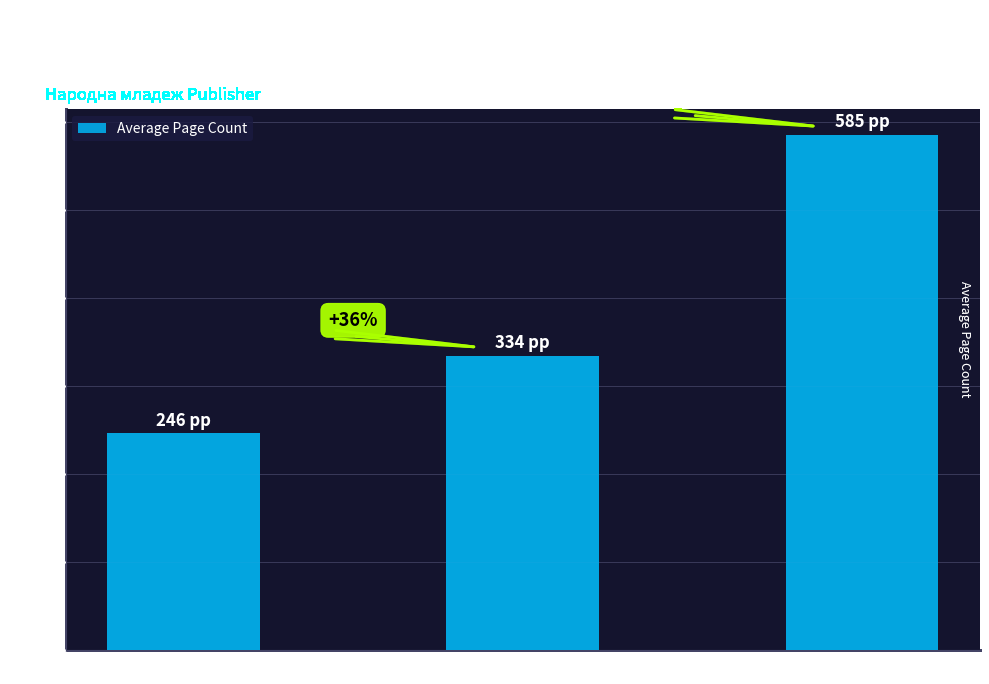

What is the maximum value shown in the chart?

585.0